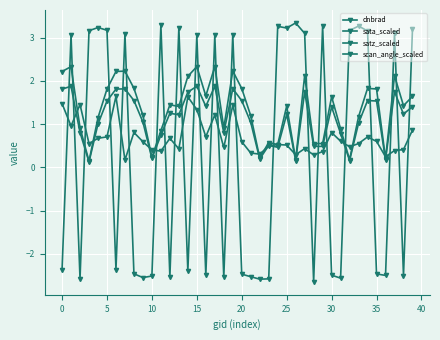

In scan_angle_scaled, how many points are higher than both neighbors (excluding endpoints)?

12